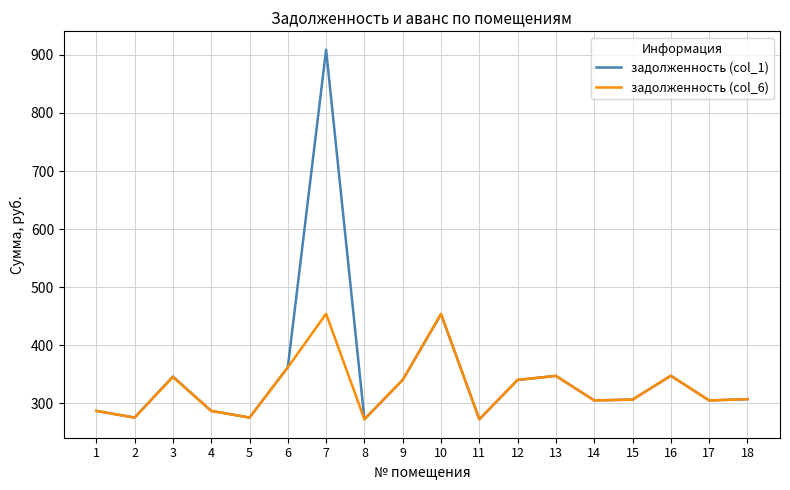

True or false: задолженность (col_1) has a value of 471.5 at 6.

False